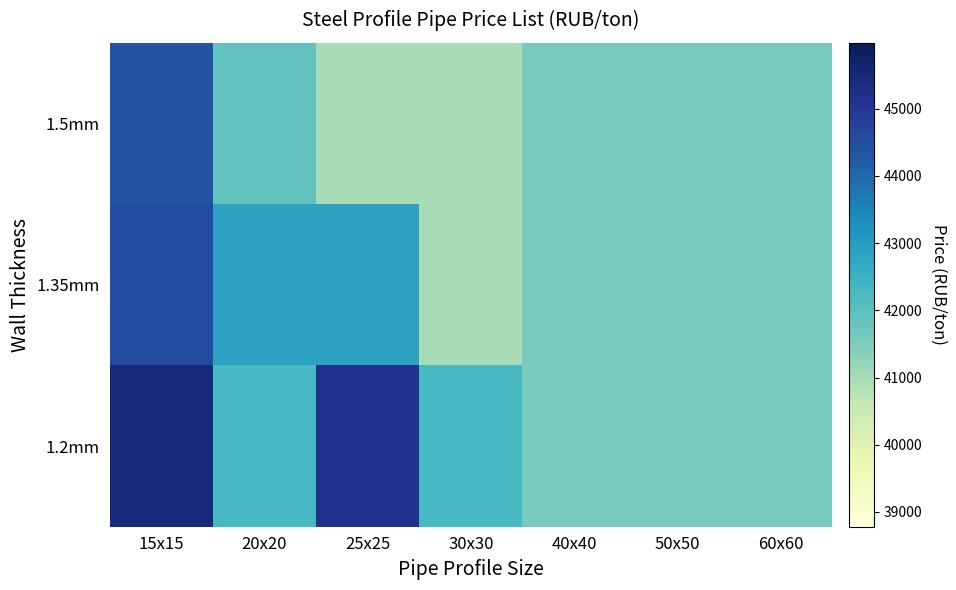

List the series in order of their peak value, lowest first.

1.5mm, 1.35mm, 1.2mm